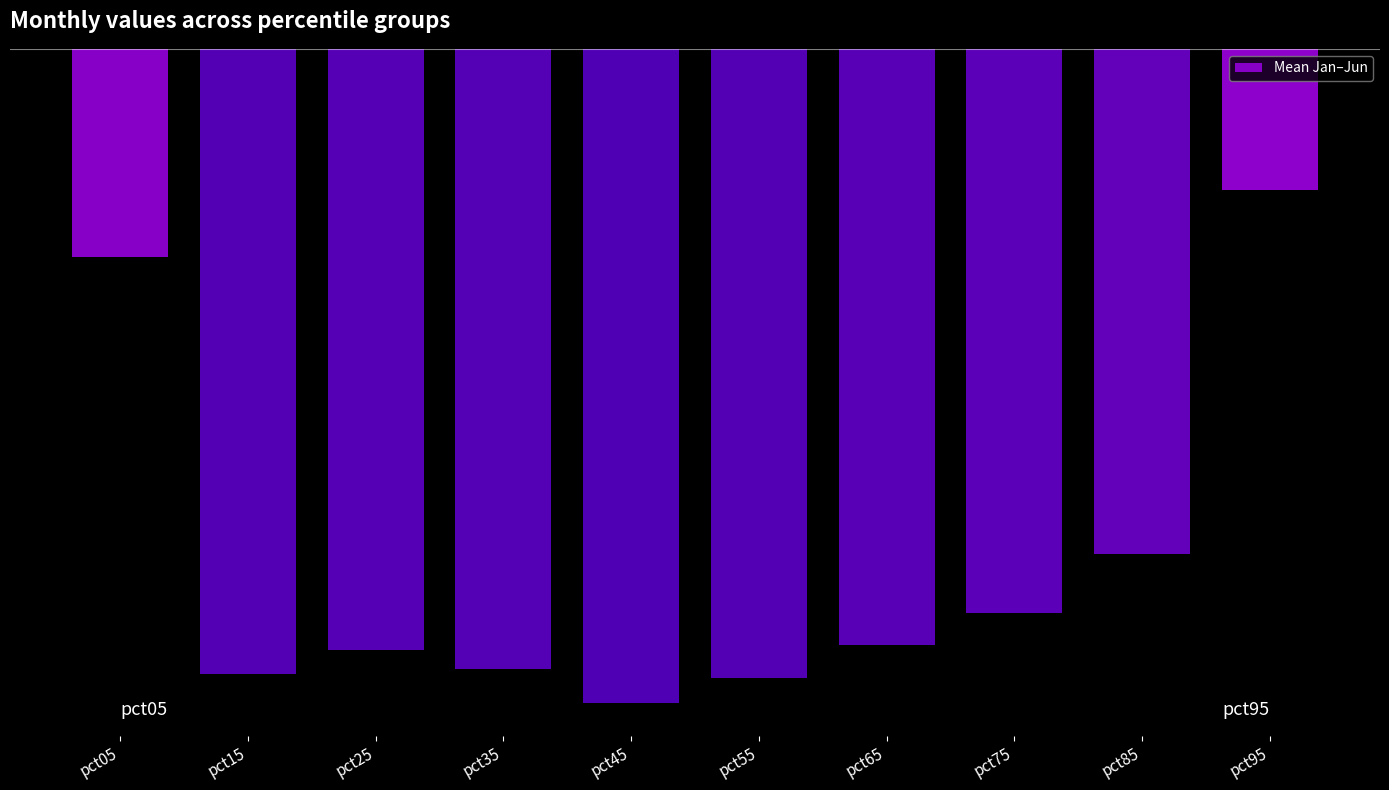

Reading left to right, transcribe all the data shown in this chart.

-0.3	-0.9	-0.9	-0.9	-1.0	-1.0	-0.9	-0.9	-0.8	-0.2